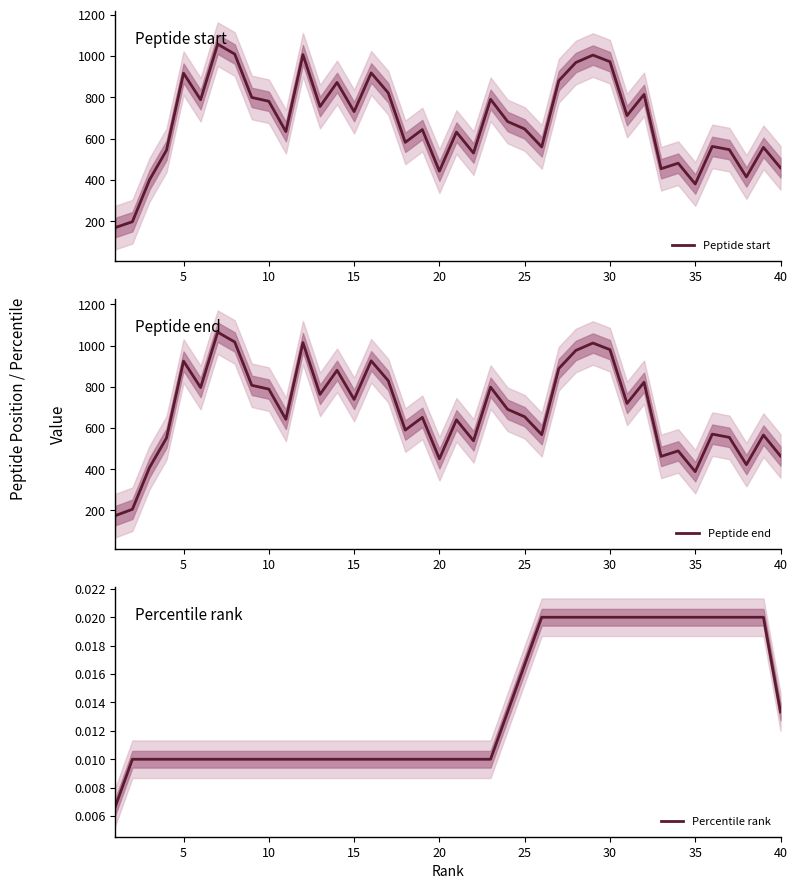

What is the sum of all Peptide end values?

27429.7